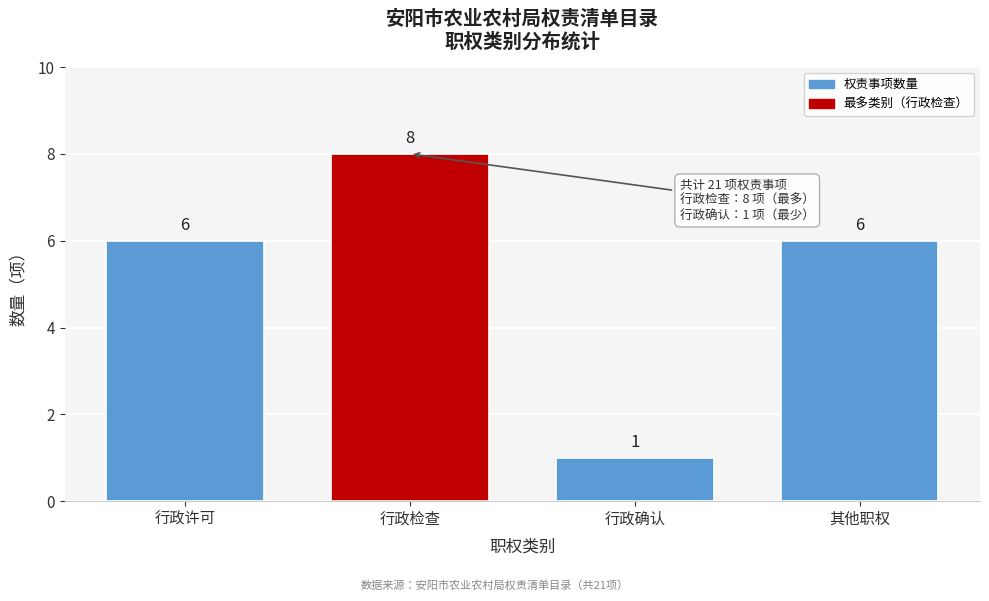

Reading left to right, list all the values displayed in this chart.

6	8	1	6